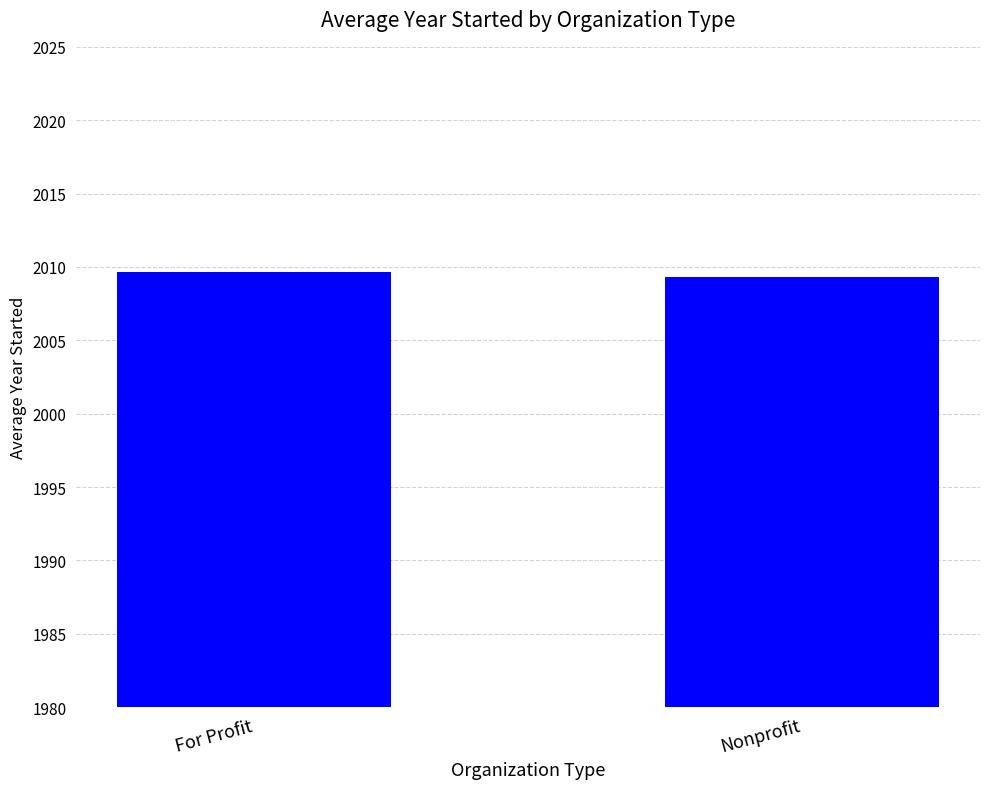

Reading right to left, transcribe all the data shown in this chart.

2009.3	2009.7